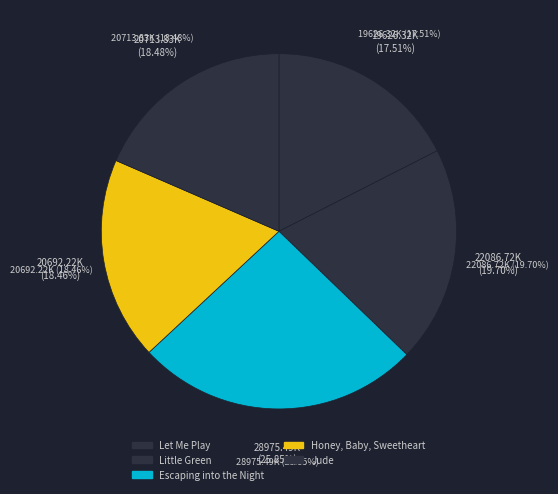

What is the change in value from Let Me Play to Little Green?

+2460401